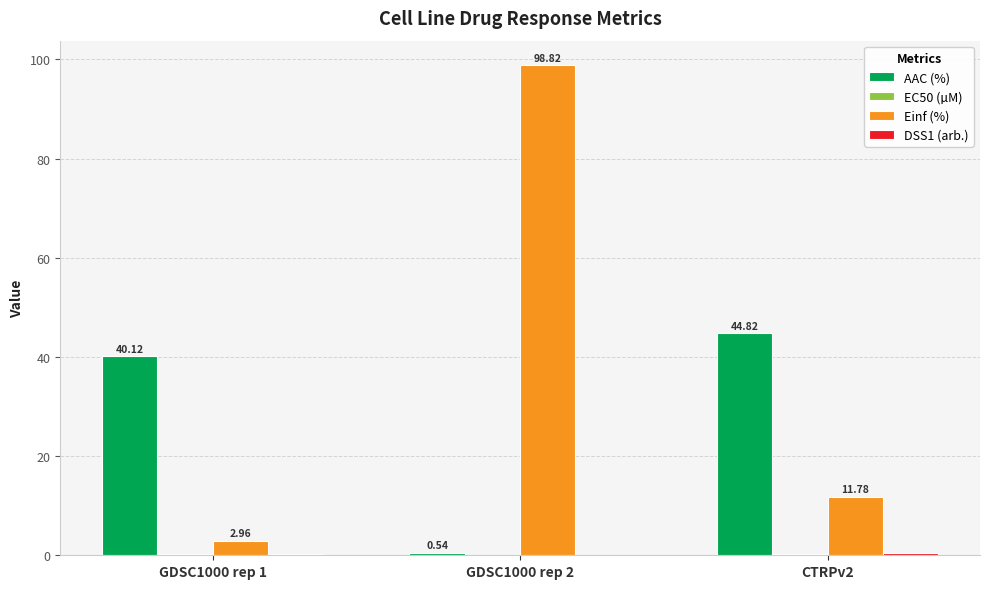

Which series changed the most between GDSC1000 rep 1 and CTRPv2?

Einf (%)